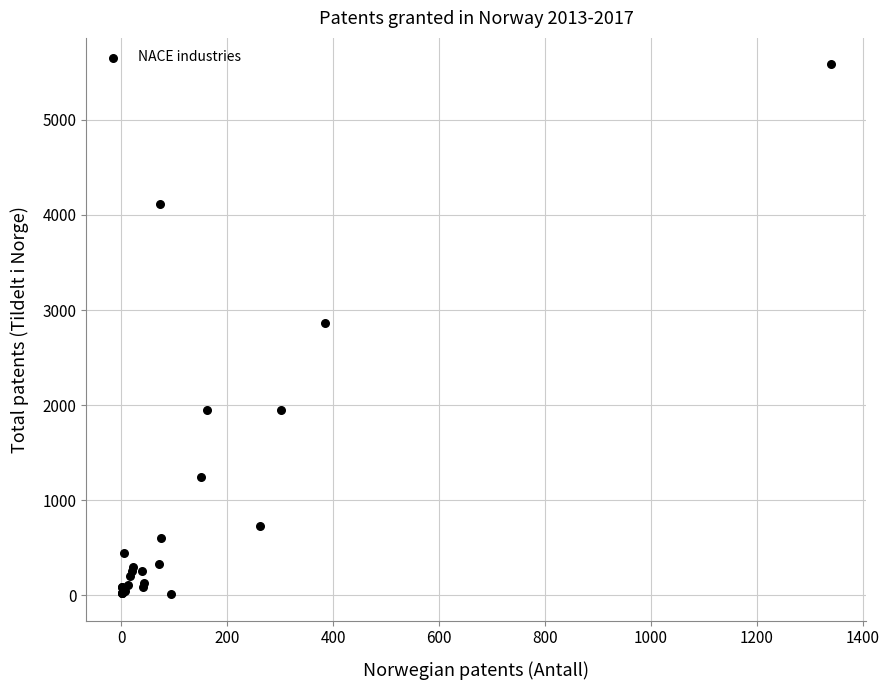

What Y value in the scatter plot is closest to 2798?

2863